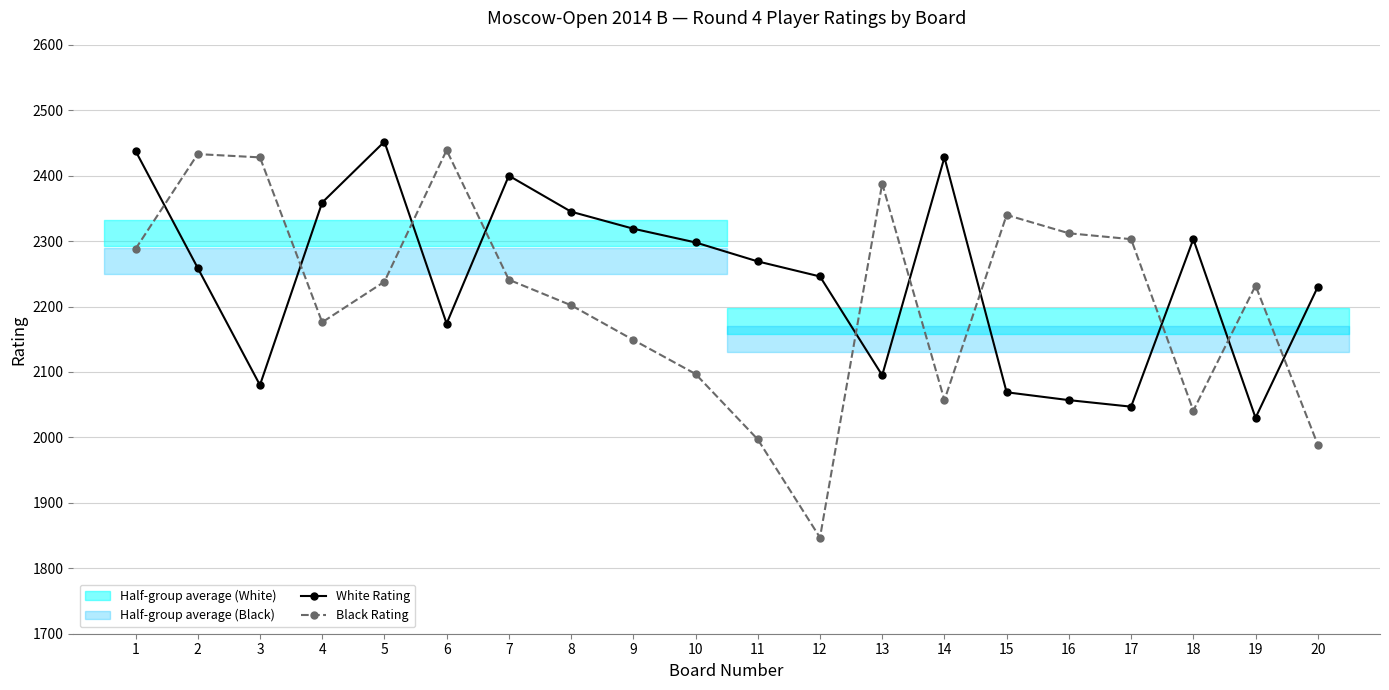

At which category is the sum across all series the highest?

1